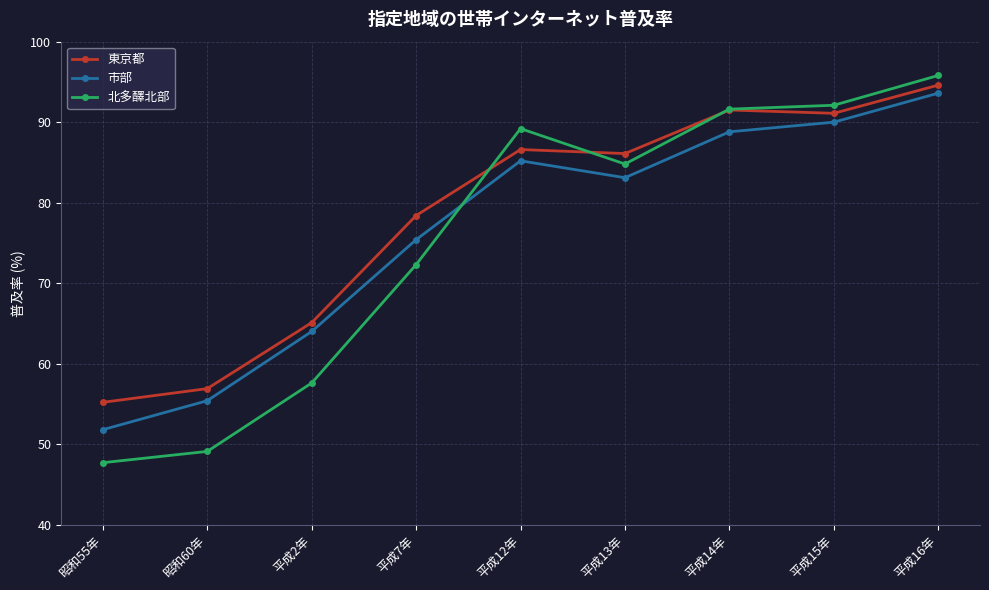

What are all the series names shown in the legend?

東京都, 市部, 北多醳北部